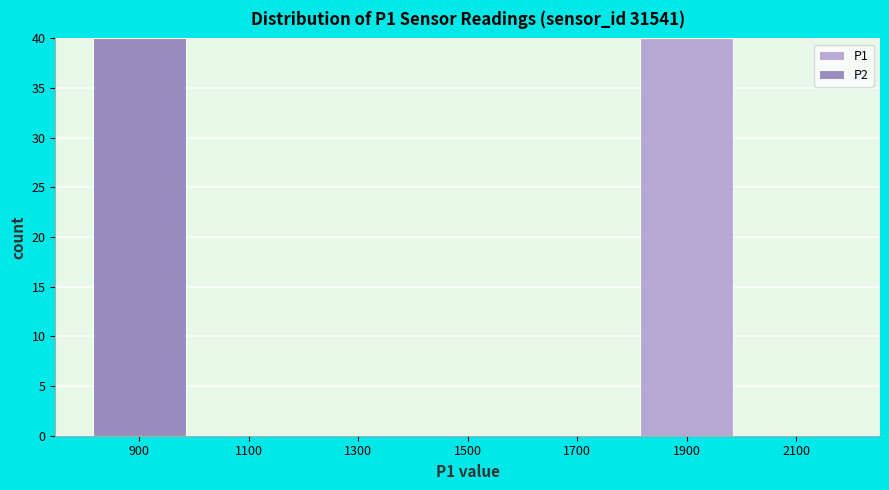

What is the total height of the stacked bar covering 1800 to 2000 on the x-axis? The values are not printed on the chart, so give them approximately, as read against the axis.

40